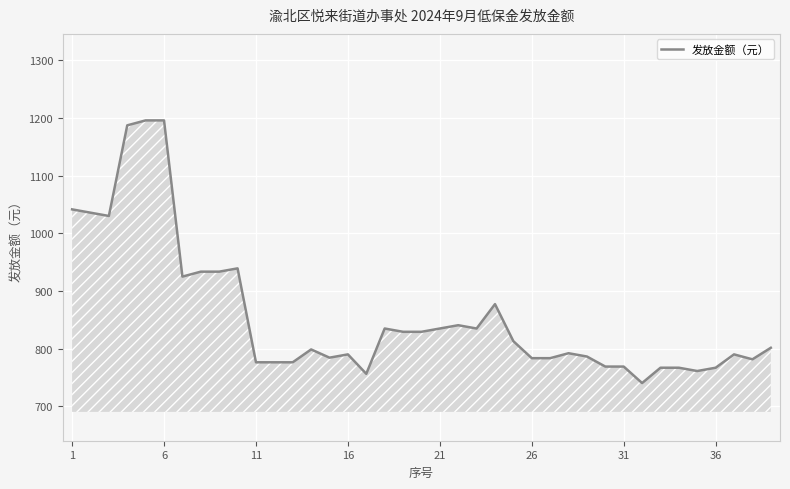

What is the minimum value shown in the chart?

740.3